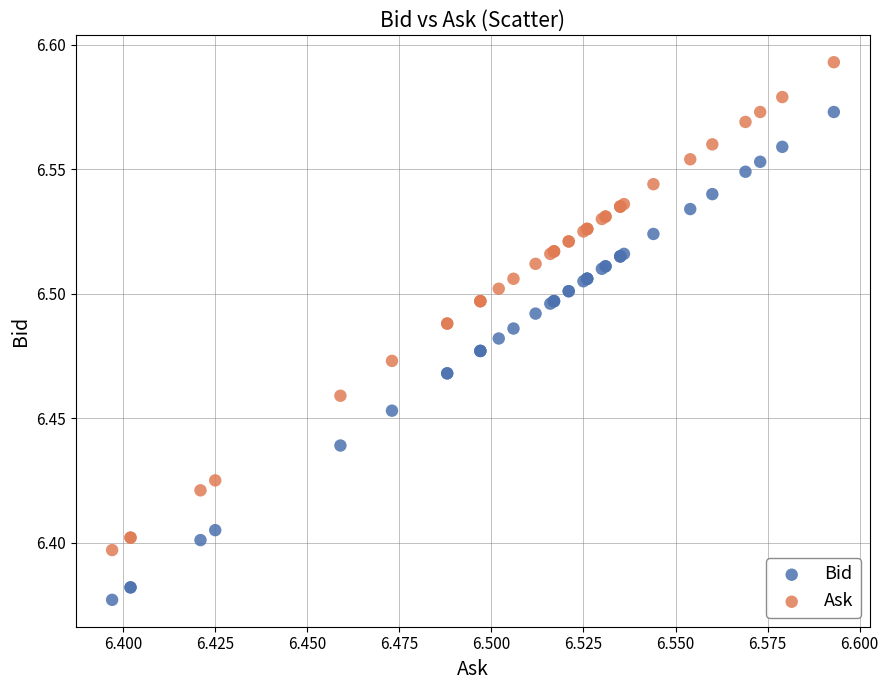

Which series contains the lowest Y value?

Bid